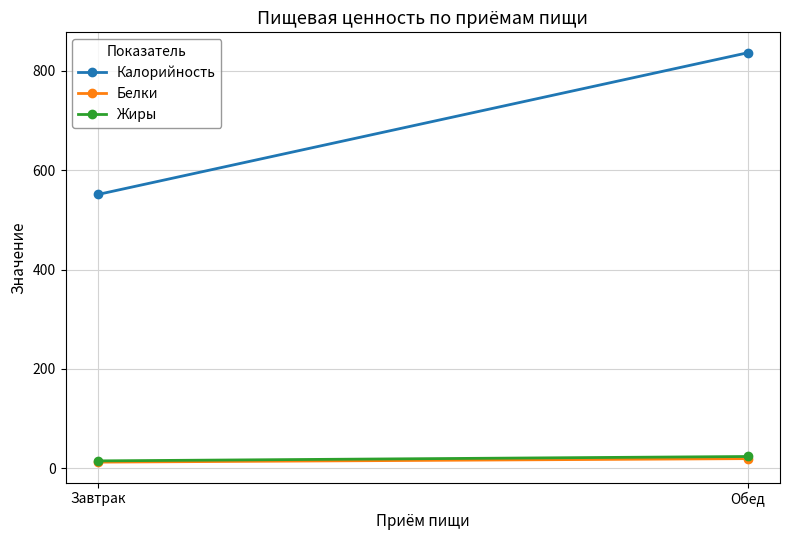

What is the difference between the maximum and minimum values in the Калорийность series?

285.0